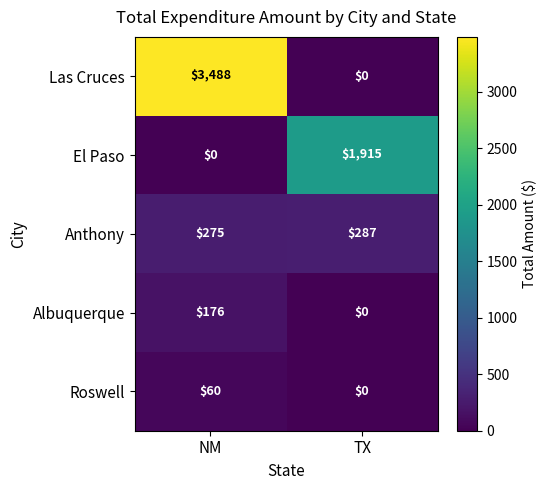

Which series has the largest range (max minus min)?

Las Cruces